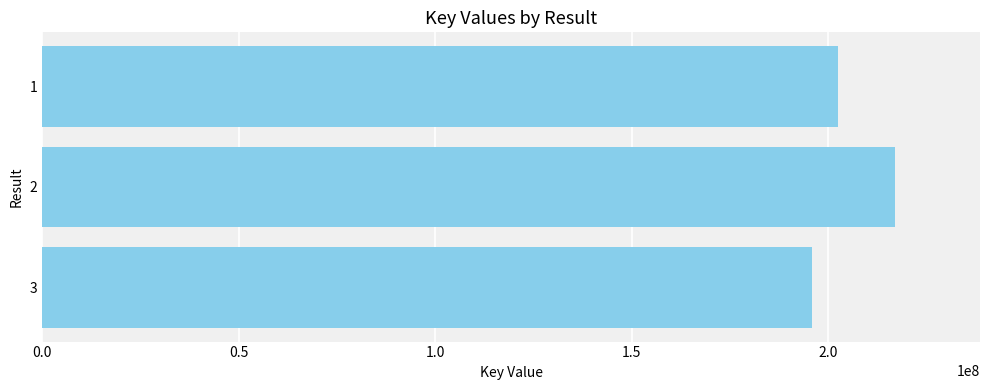

What is the ratio of the value at 1 to the value at 2?

0.9